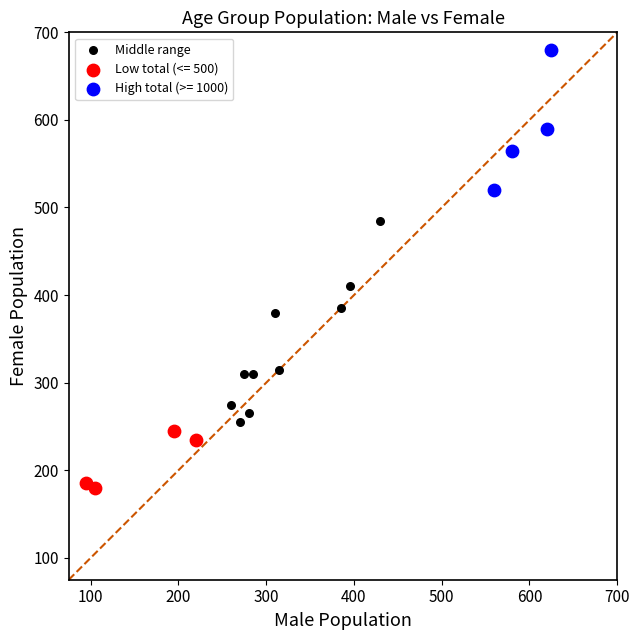

Which series contains the lowest Y value?

Low total (<= 500)